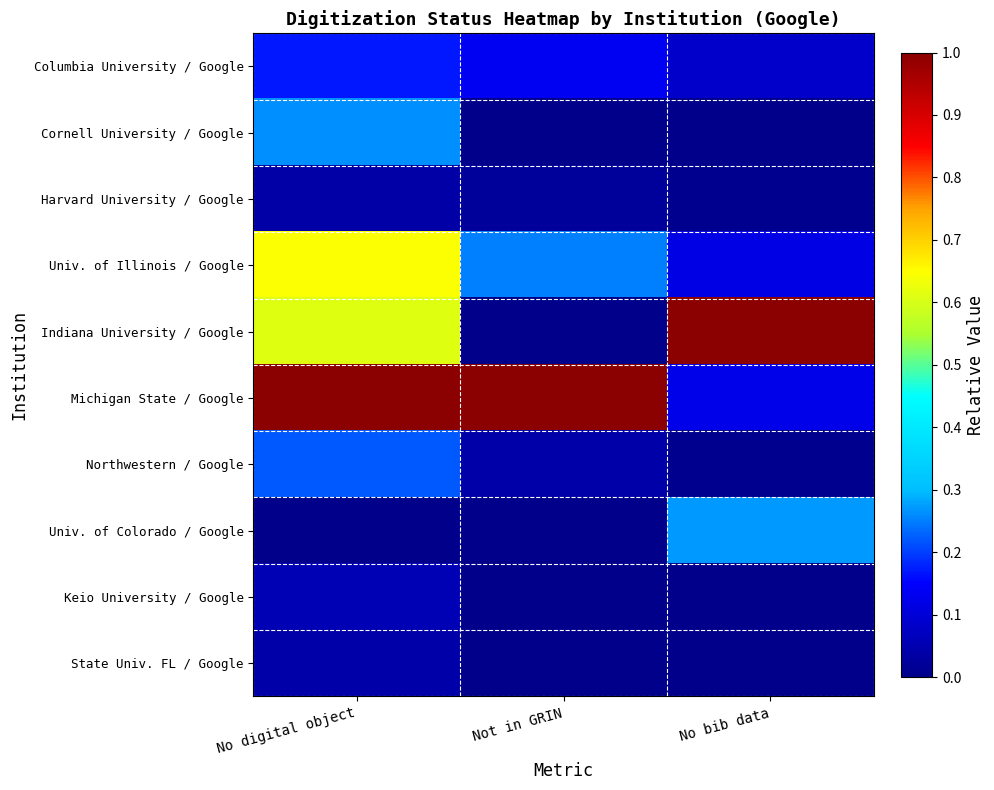

Reading left to right, extract all data points from this chart.

Columbia University / Google: No digital object=0.2	Not in GRIN=0.1	No bib data=0.1
Cornell University / Google: No digital object=0.3	Not in GRIN=0.0	No bib data=0.0
Harvard University / Google: No digital object=0.0	Not in GRIN=0.0	No bib data=0.0
Univ. of Illinois / Google: No digital object=0.6	Not in GRIN=0.3	No bib data=0.1
Indiana University / Google: No digital object=0.6	Not in GRIN=0.0	No bib data=1.0
Michigan State / Google: No digital object=1.0	Not in GRIN=1.0	No bib data=0.1
Northwestern / Google: No digital object=0.2	Not in GRIN=0.0	No bib data=0.0
Univ. of Colorado / Google: No digital object=0.0	Not in GRIN=0.0	No bib data=0.3
Keio University / Google: No digital object=0.1	Not in GRIN=0.0	No bib data=0.0
State Univ. FL / Google: No digital object=0.0	Not in GRIN=0.0	No bib data=0.0